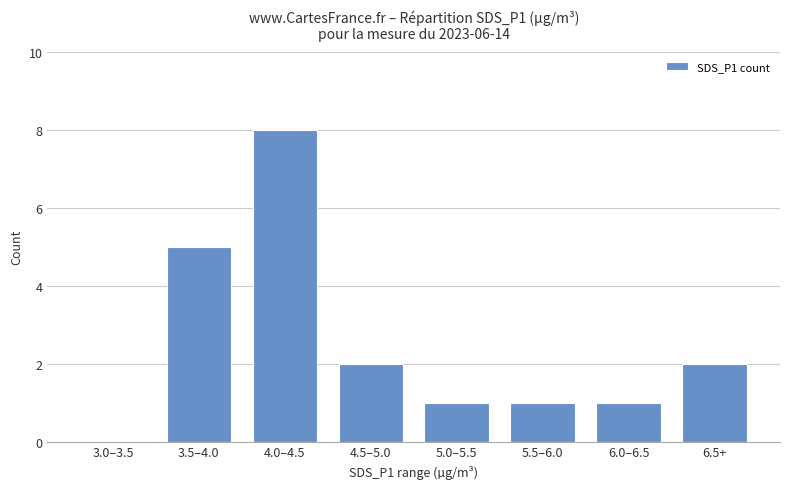

At which label does the data first exceed 2?

3.5–4.0